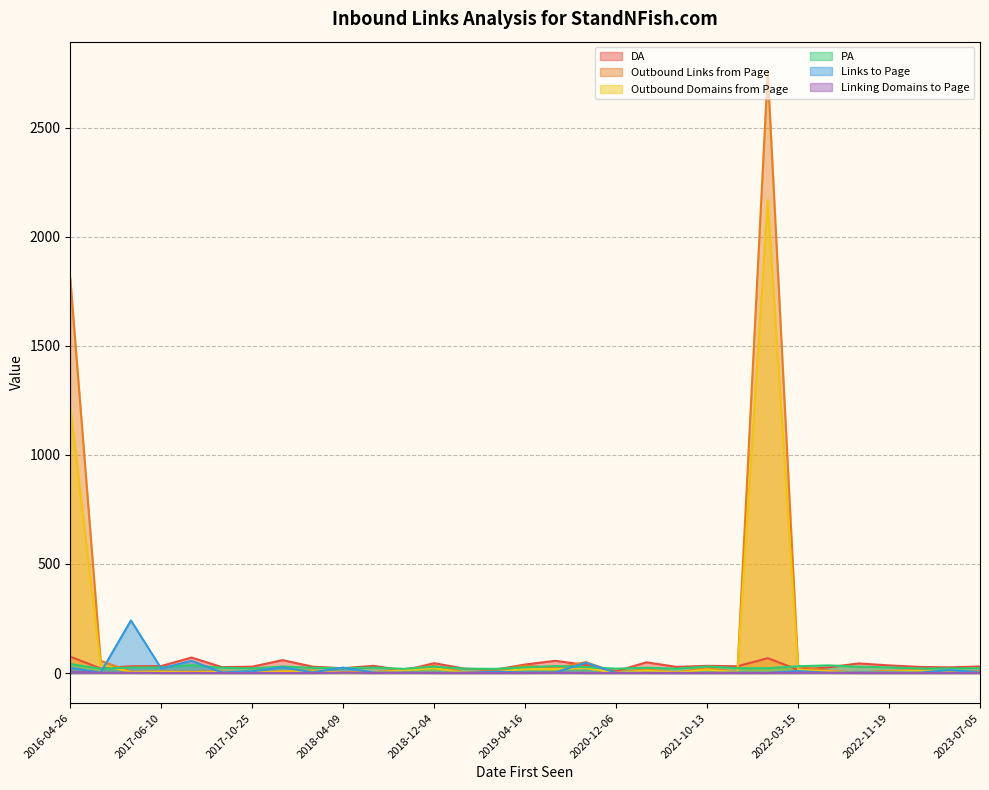

At which label does Links to Page first exceed 3?

2016-04-26